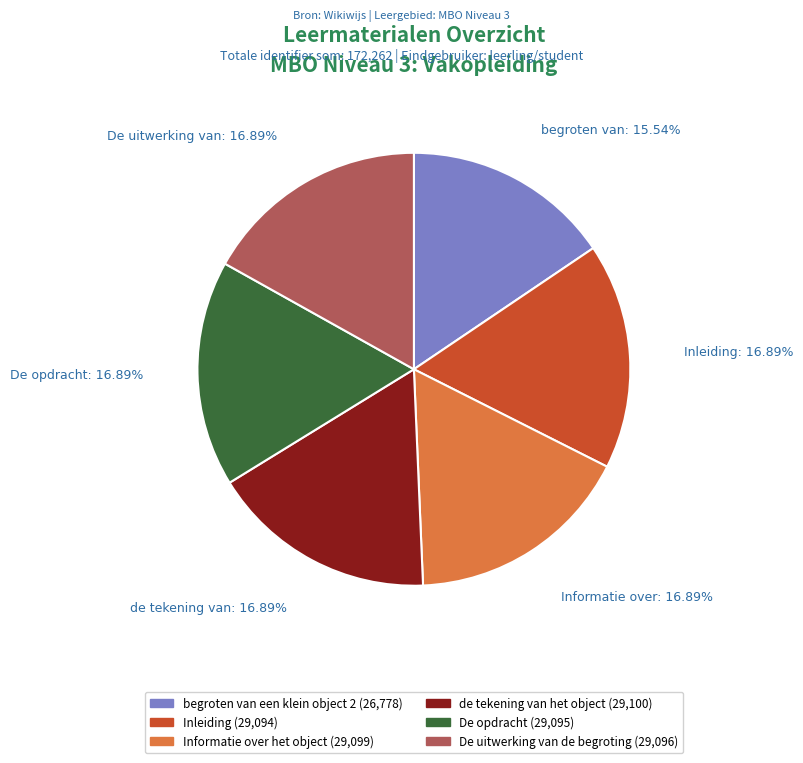

Which slice is the smallest?

begroten van een klein object 2